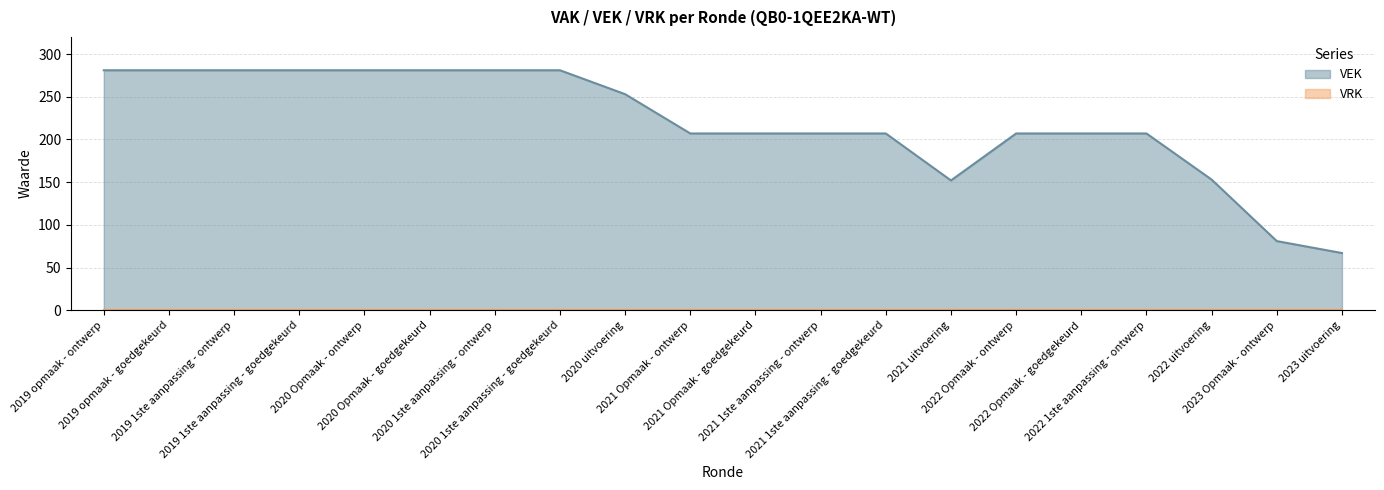

What is the average value?

220